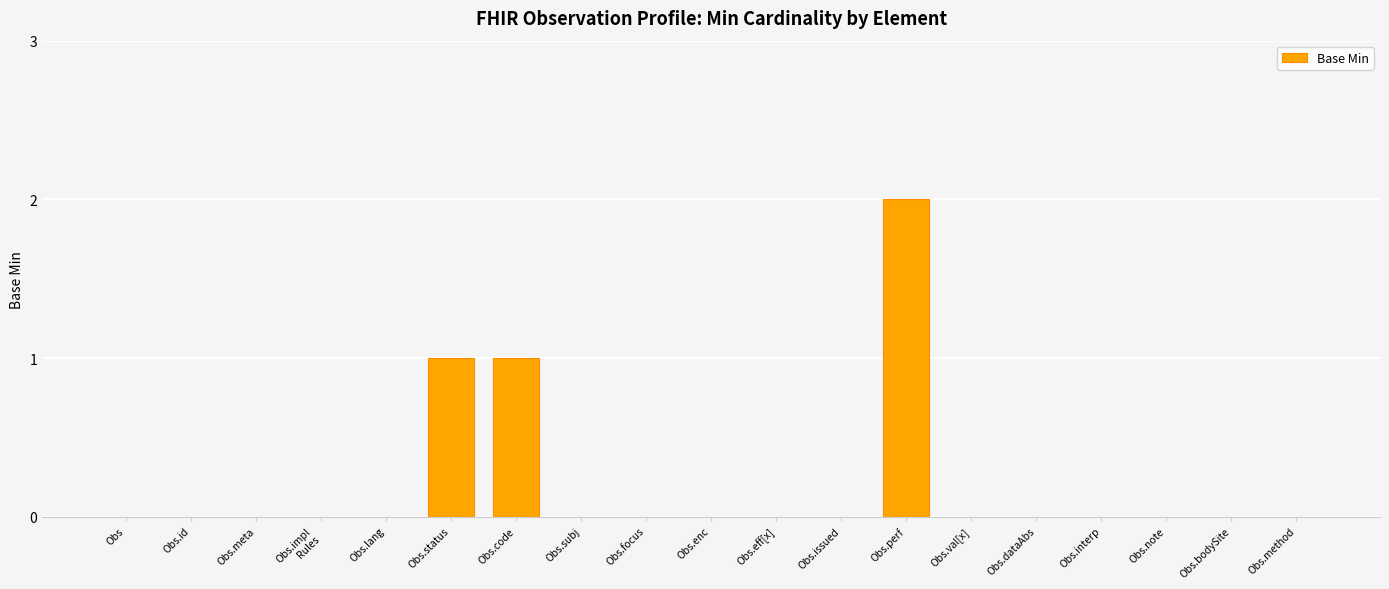

The value at Obs.method is 1. True or false?

False